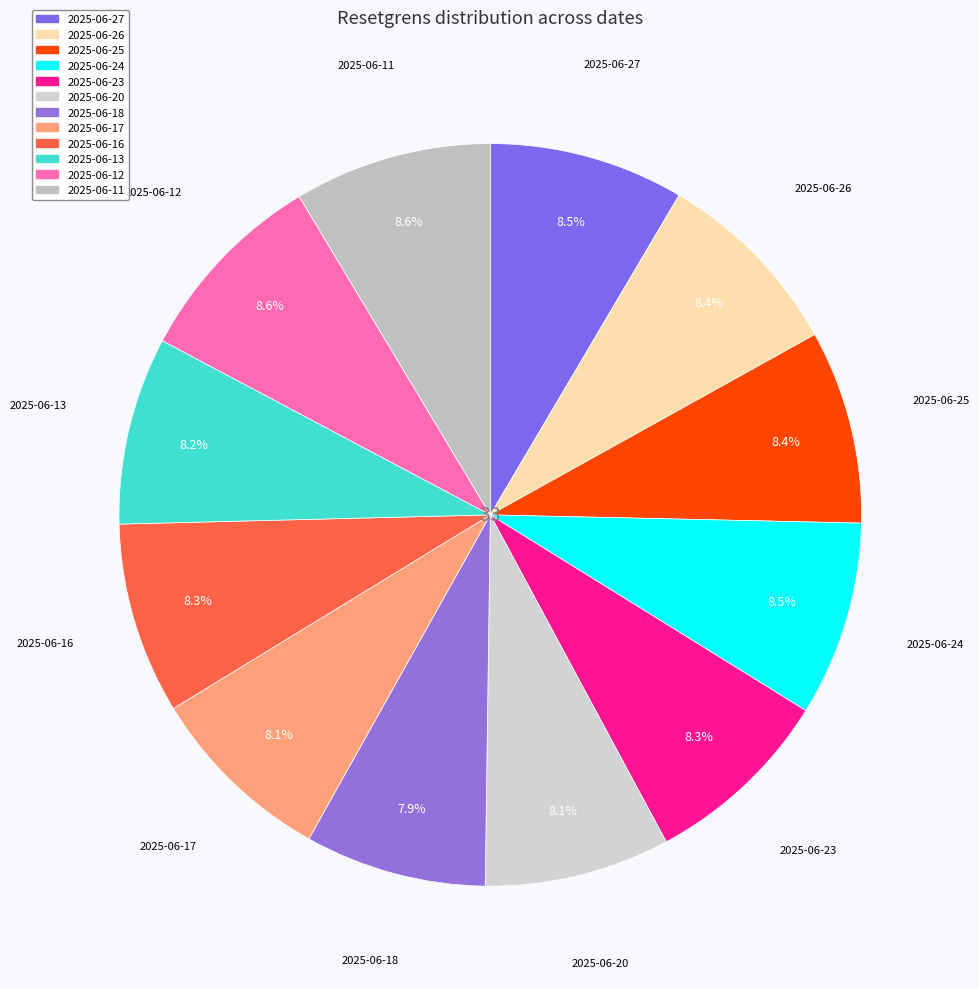

To the nearest percent, what is the difference between the 2025-06-18 and 2025-06-27 slice percentages?

1%